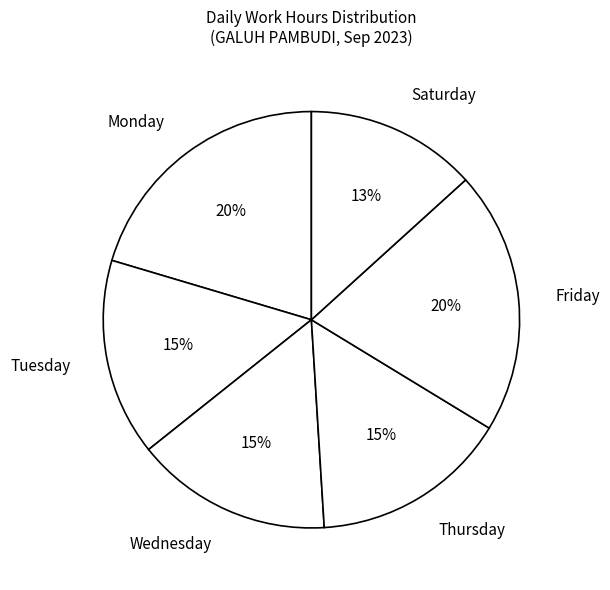

To the nearest percent, what is the average slice percentage?

17%